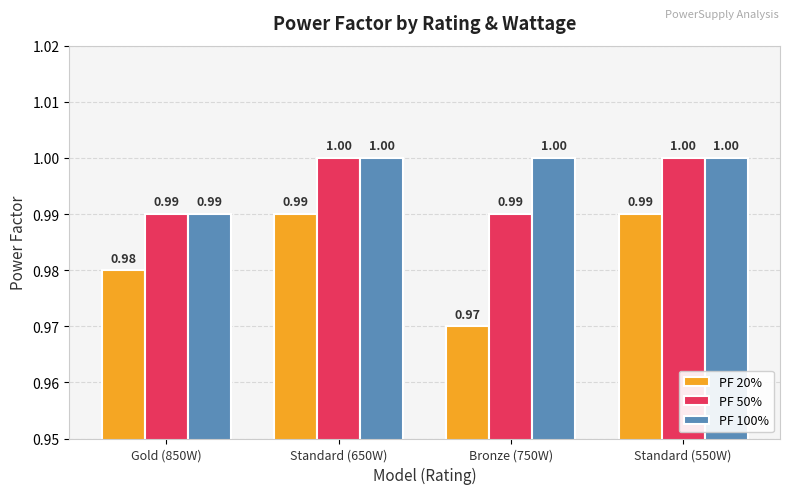

What is the sum of the PF 20% values at Standard (650W) and Bronze (750W)?

2.0